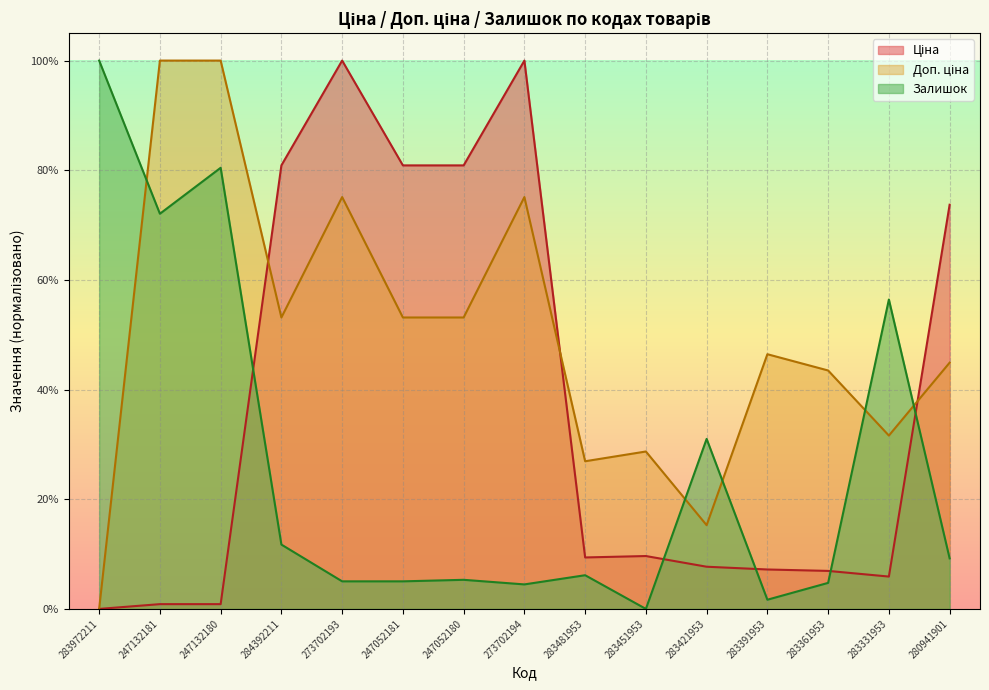

What is the difference between the highest and lowest values at 283481953?

0.2